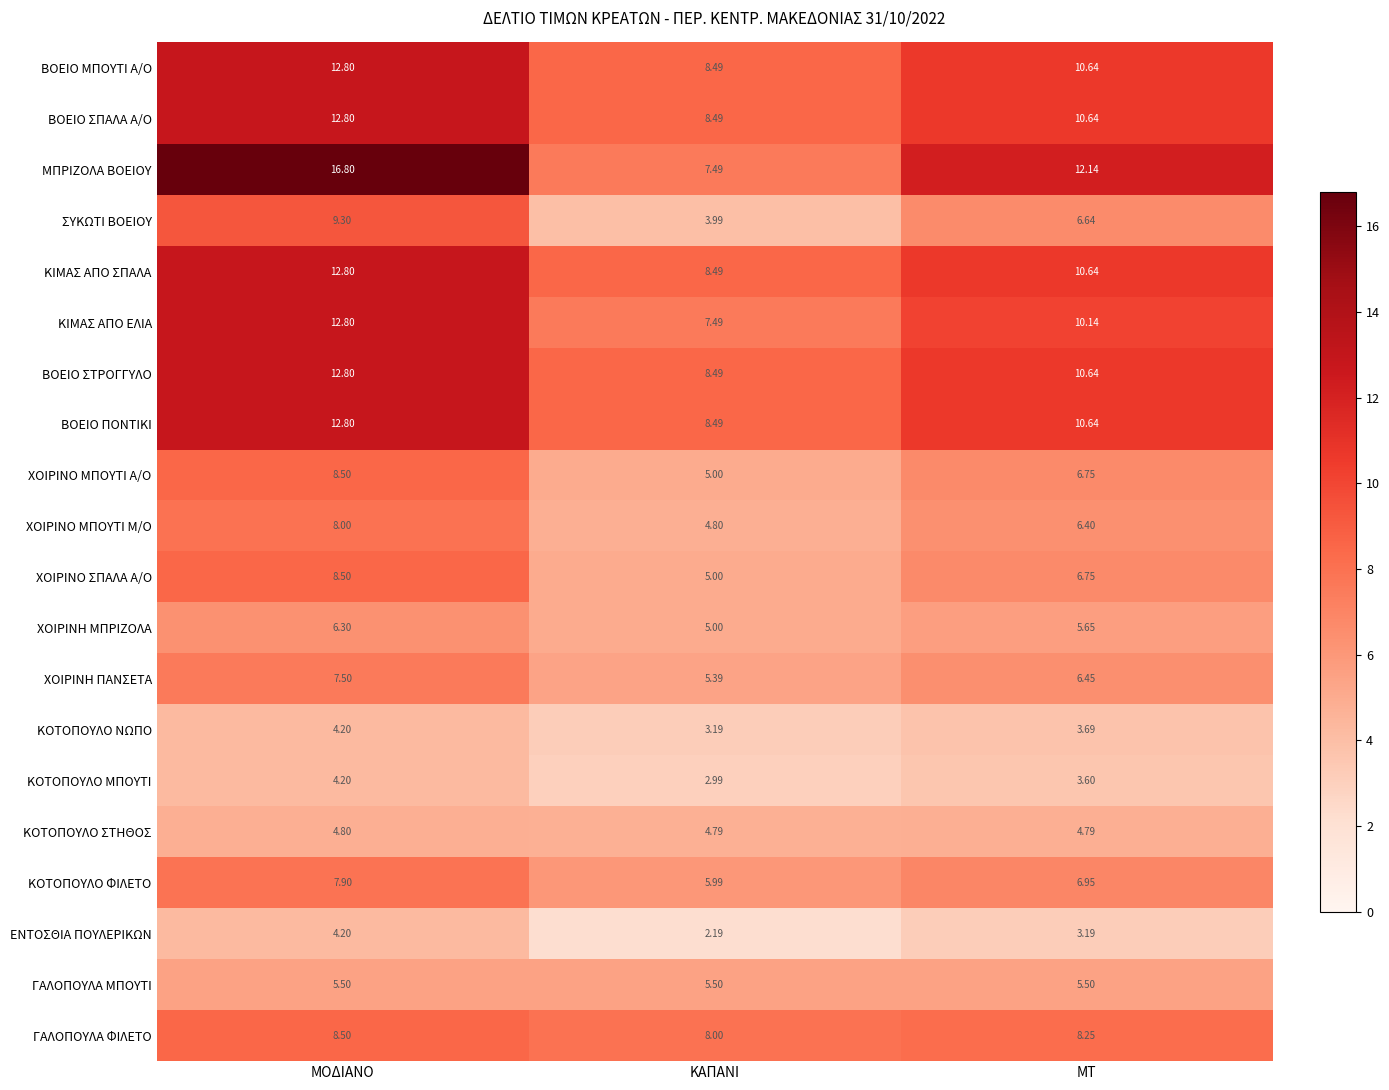

Which series has the largest total across all categories?

ΜΠΡΙΖΟΛΑ ΒΟΕΙΟΥ